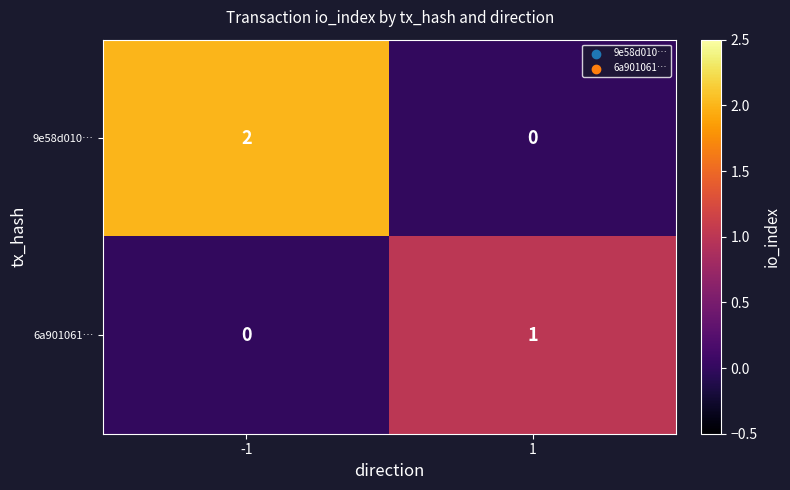

Rank the categories by 6a901061… value from lowest to highest.

-1, 1